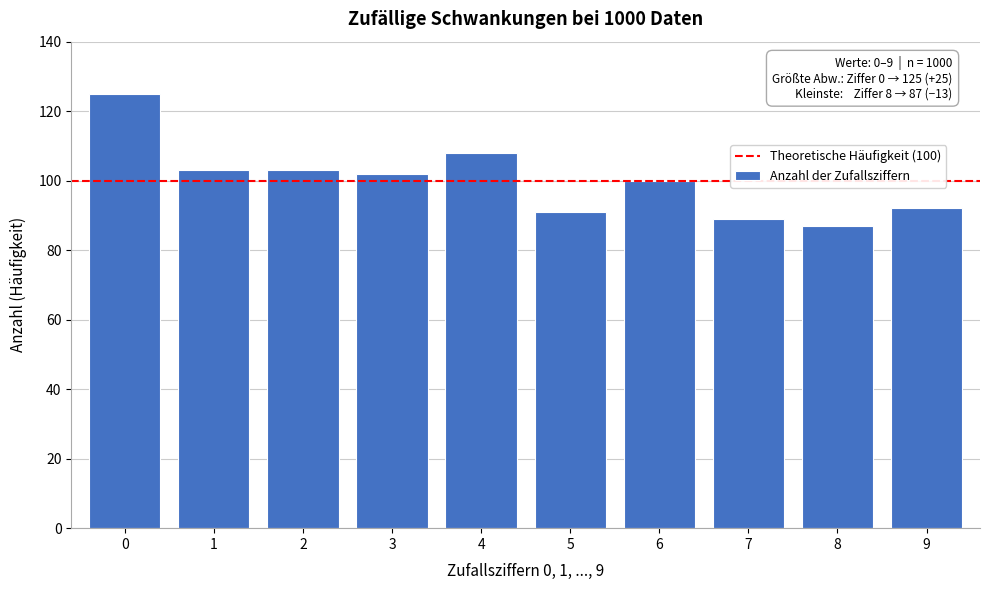

Reading right to left, transcribe all the data shown in this chart.

9=92	8=87	7=89	6=100	5=91	4=108	3=102	2=103	1=103	0=125